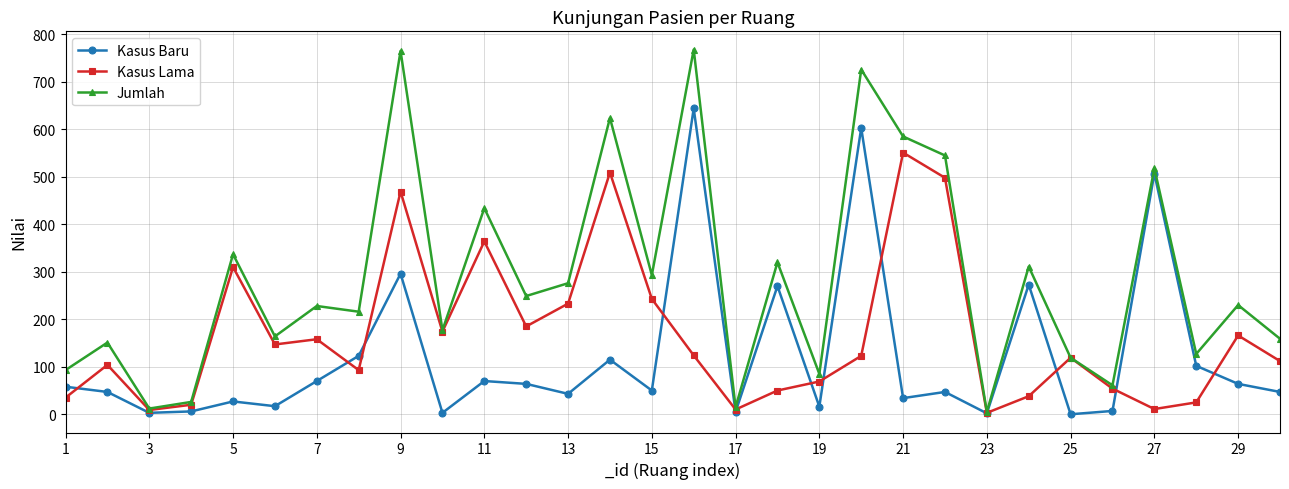

Rank the series by their average value, from highest to lowest.

Jumlah, Kasus Lama, Kasus Baru